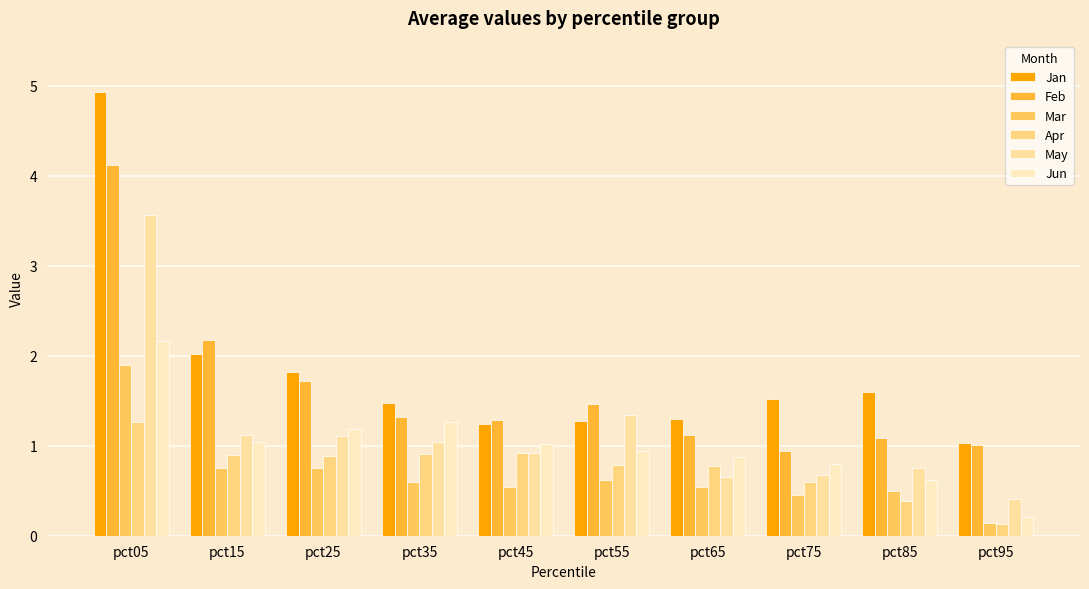

What is the difference between the second highest and minimum values in the Jan series?

1.0